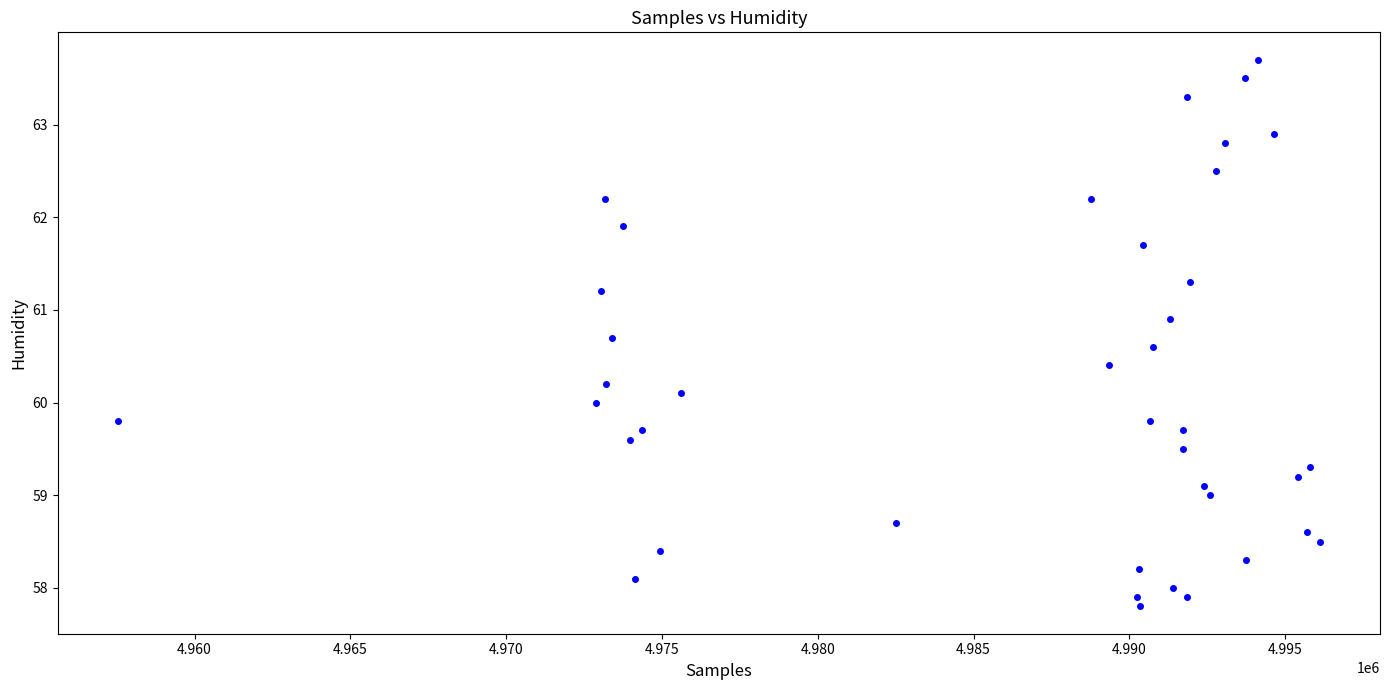

What is the range of X values (max minus min)?

38577.0